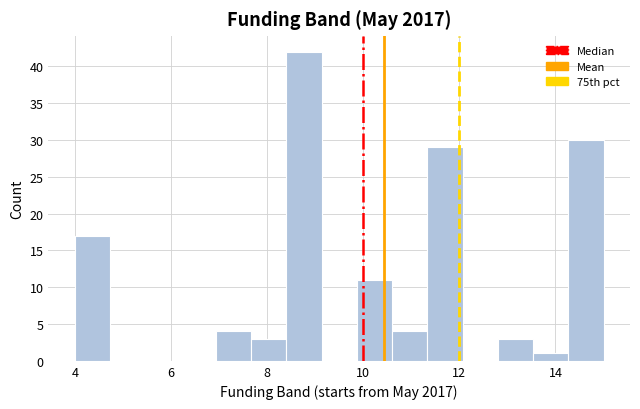

Read against the x-axis, roughly where is the centre of the tallest bar?

8.8